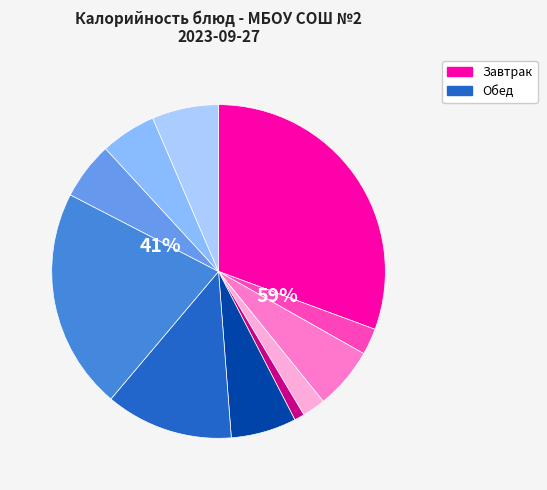

Is there a majority slice in this chart?

No